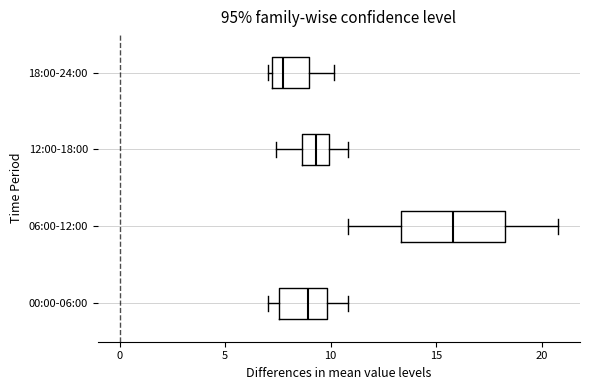

Reading bottom to top, read every box against the x-axis: the position of its median line, the range the box covers, and the ends of its whiskers. The values are not printed on the chart, so give them approximately, as read against the axis.

00:00-06:00: median 9.0, box 7.5 to 10.0, whiskers 7.0 to 11.0
06:00-12:00: median 16.0, box 13.5 to 18.5, whiskers 11.0 to 21.0
12:00-18:00: median 9.5, box 8.5 to 10.0, whiskers 7.5 to 11.0
18:00-24:00: median 8.0, box 7.0 to 9.0, whiskers 7.0 (just left of the box's left edge) to 10.0